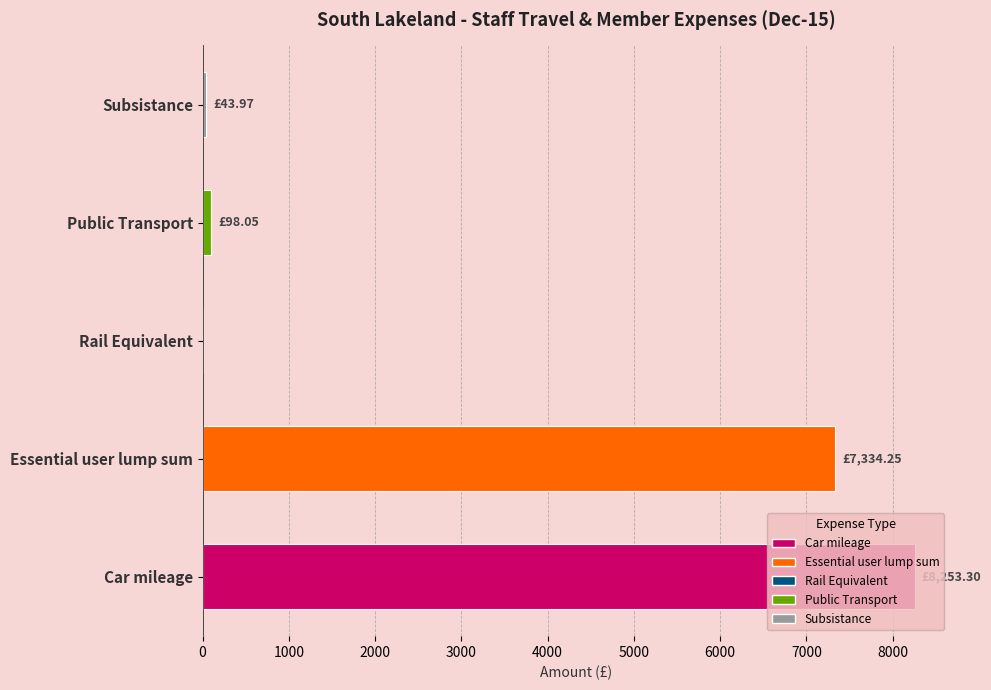

How many values in the Subsistance series exceed 43?

1